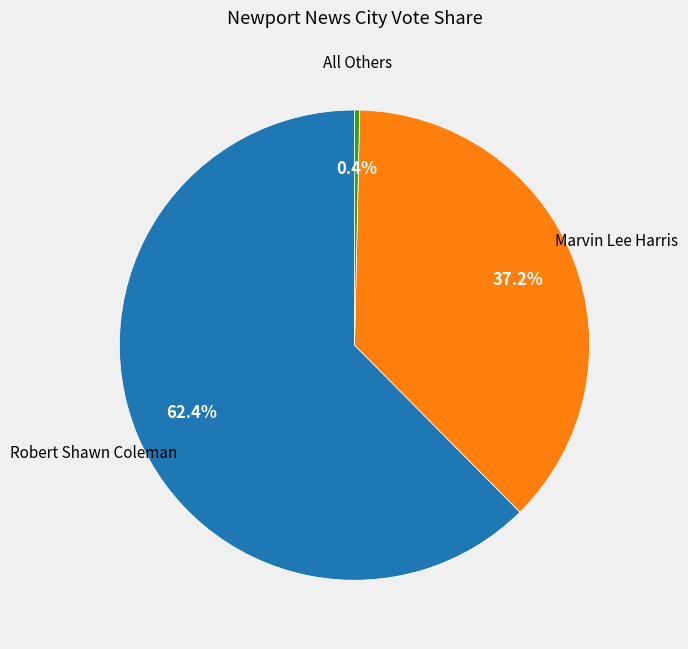

Is the sum of Robert Shawn Coleman and Marvin Lee Harris greater than half?

Yes